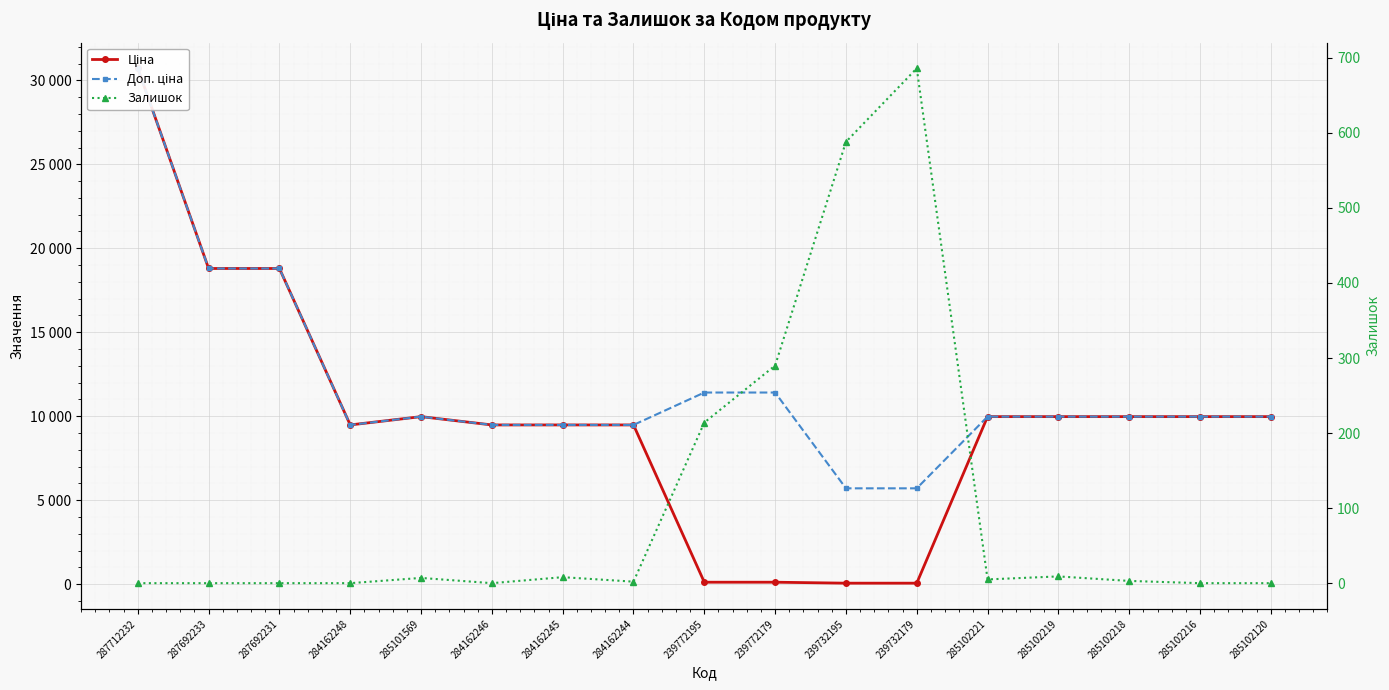

True or false: Ціна has more than 2 points higher than both neighbors.

False